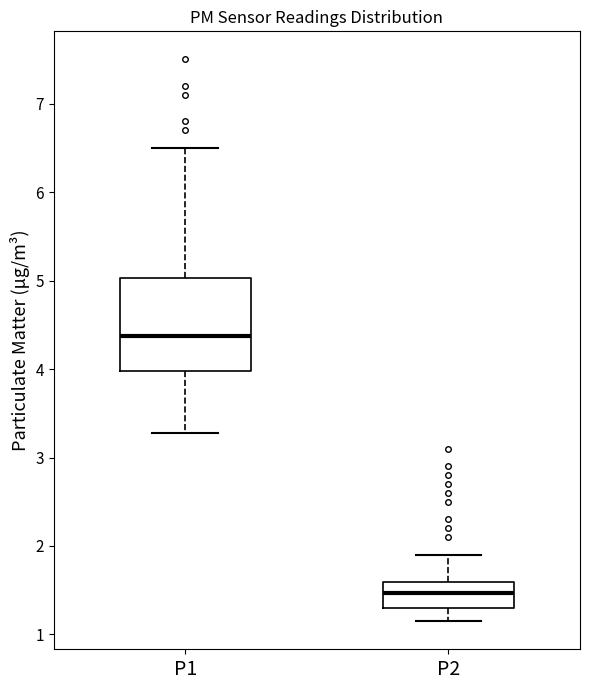

Reading left to right, read every box against the y-axis: the position of its median line, the range the box covers, and the ends of its whiskers. The values are not printed on the chart, so give them approximately, as read against the axis.

P1: median 4.4, box 4.0 to 5.0, whiskers 3.3 to 6.5
P2: median 1.5, box 1.3 to 1.6, whiskers 1.2 to 1.9